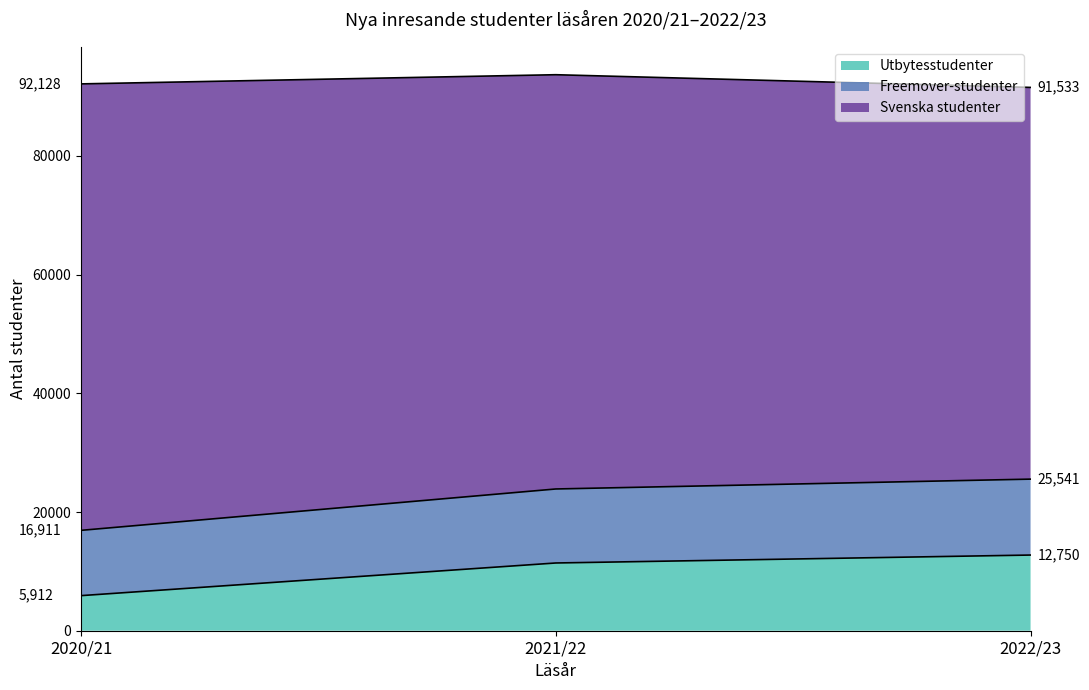

What is the difference between the maximum and minimum values in the Freemover-studenter series?

8630